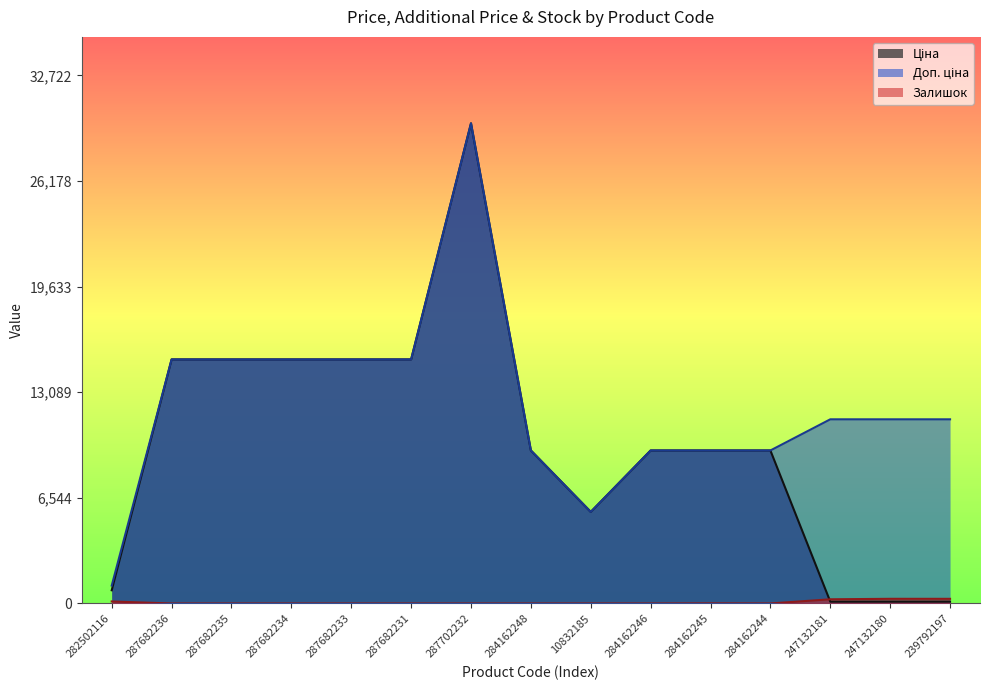

Rank the series by their maximum value, from lowest to highest.

Залишок, Ціна, Доп. ціна